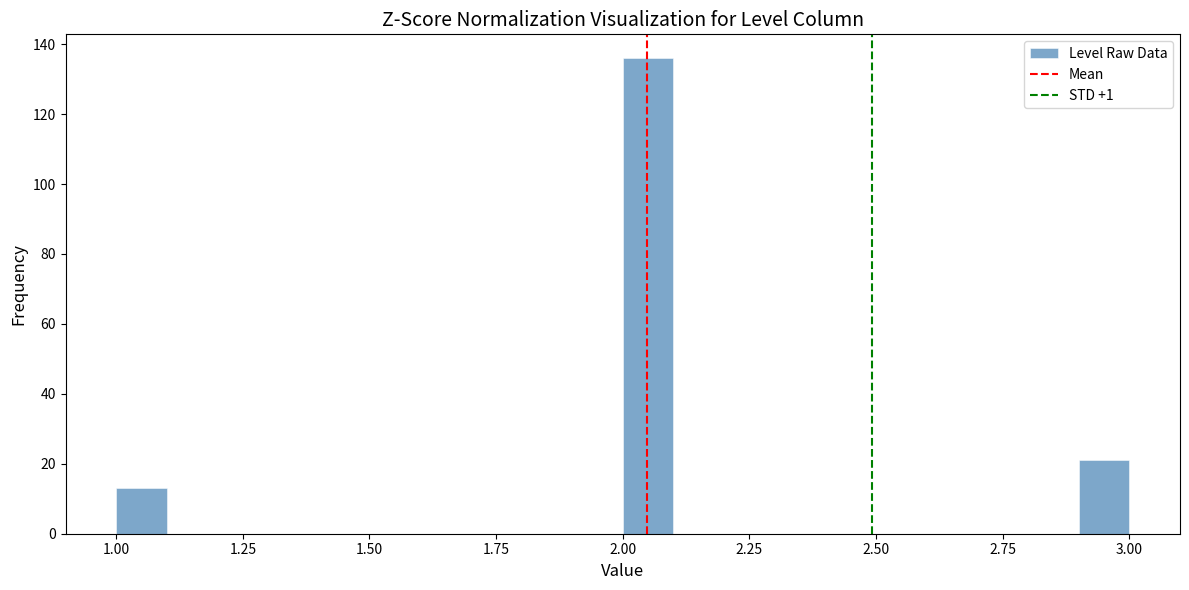

Around what value on the x-axis is the tallest bar? Give the approximate position of its centre, as read against the axis.

2.05